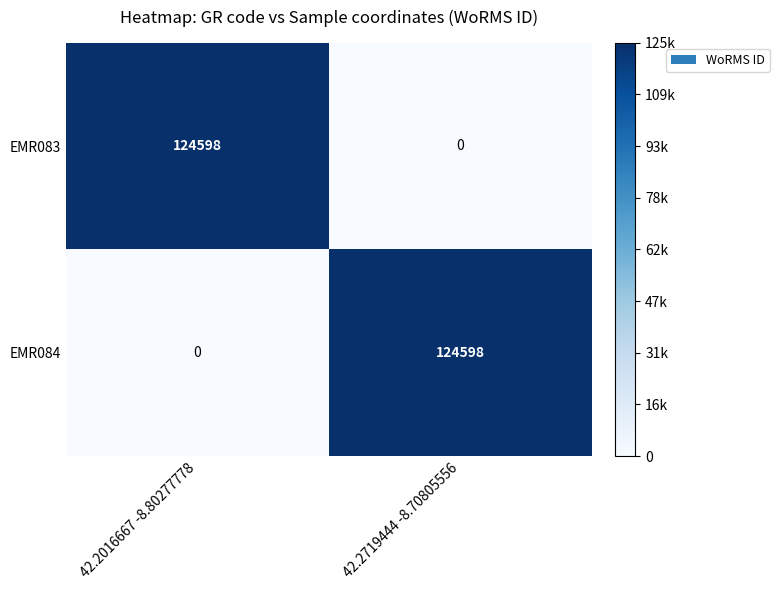

Is the value of EMR084 at 42.2719444 -8.70805556 greater than the value of EMR083 at 42.2719444 -8.70805556?

Yes